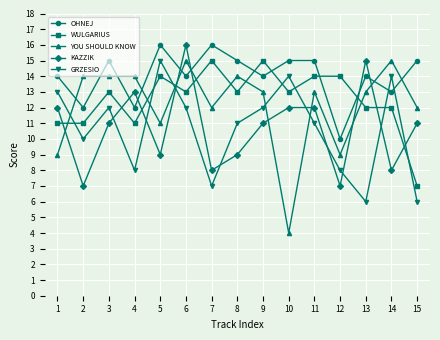

Which series has the largest range (max minus min)?

YOU SHOULD KNOW